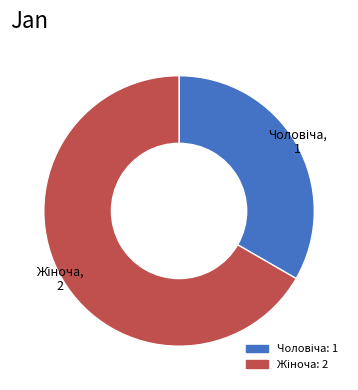

Is there a majority slice in this chart?

Yes